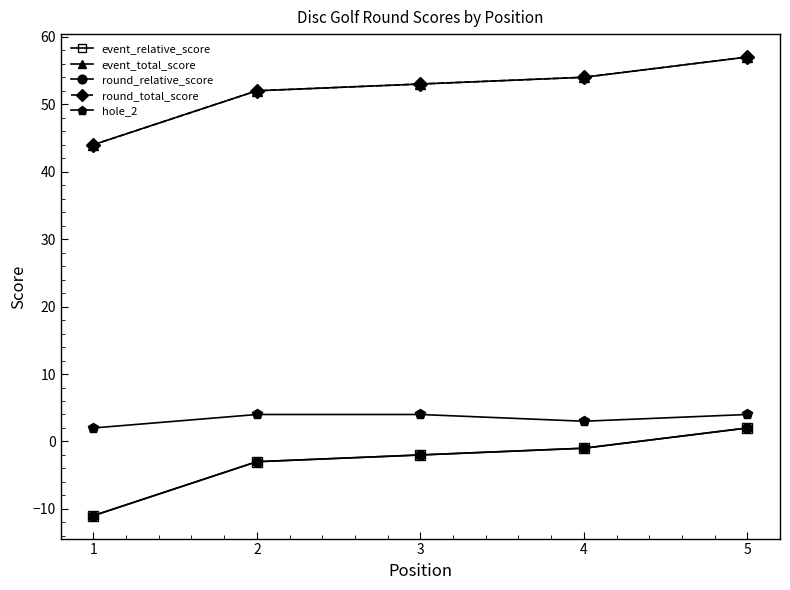

How many lines are shown in the chart?

5